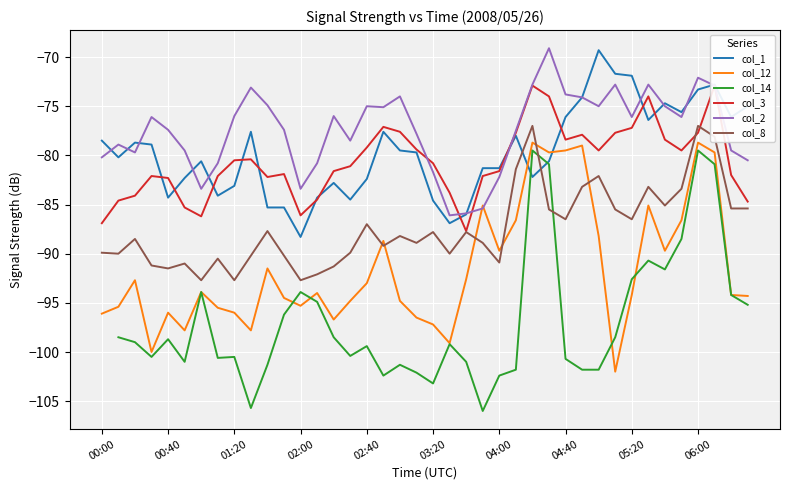

True or false: col_2 has a value of -76.1 at 35.

True